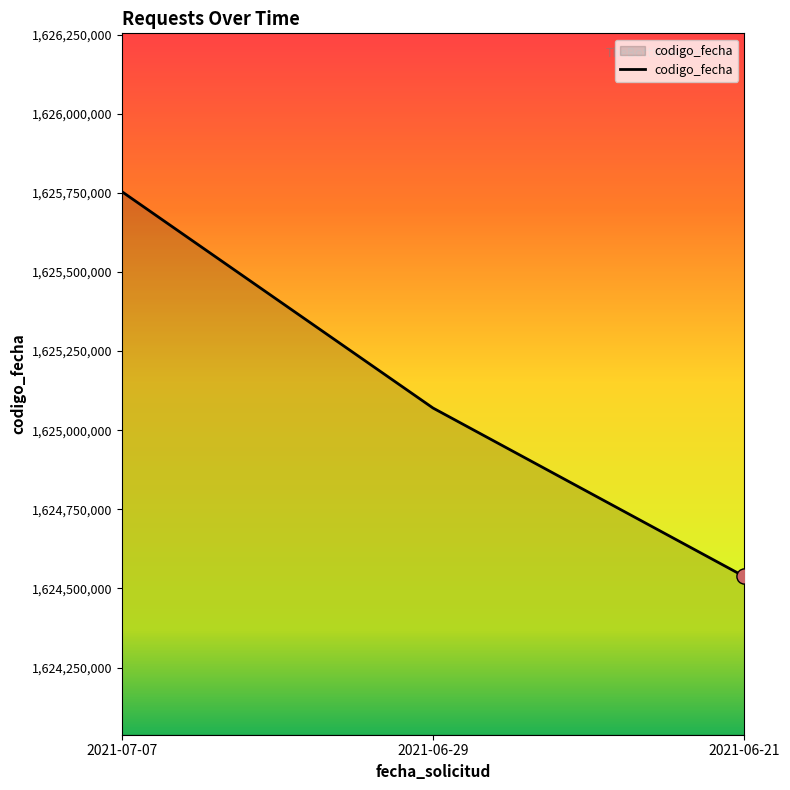

What is the change in value from 2021-07-07 to 2021-06-29?

-683952